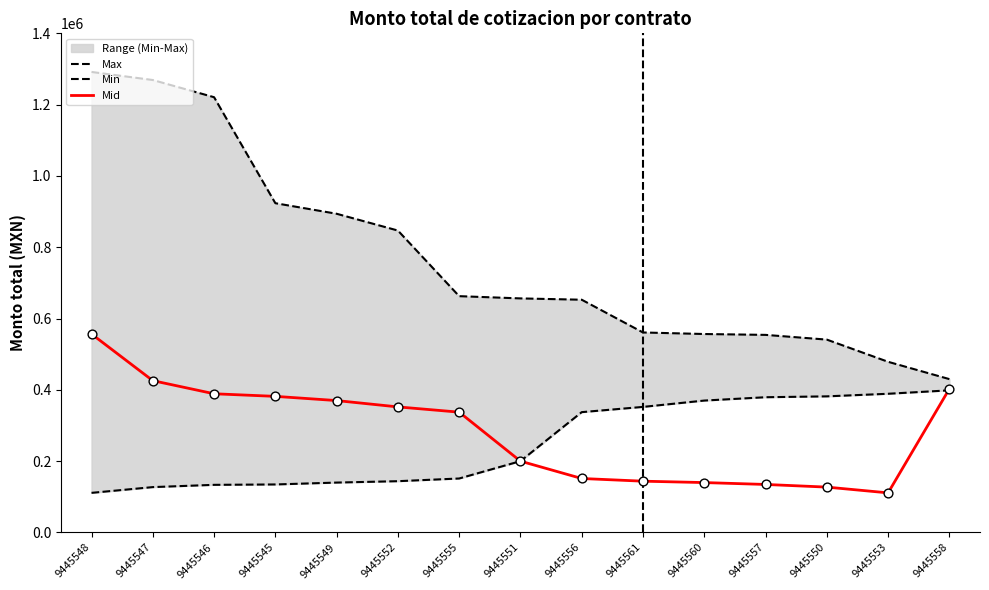

At how many categories does at least one series exceed 956665?

3